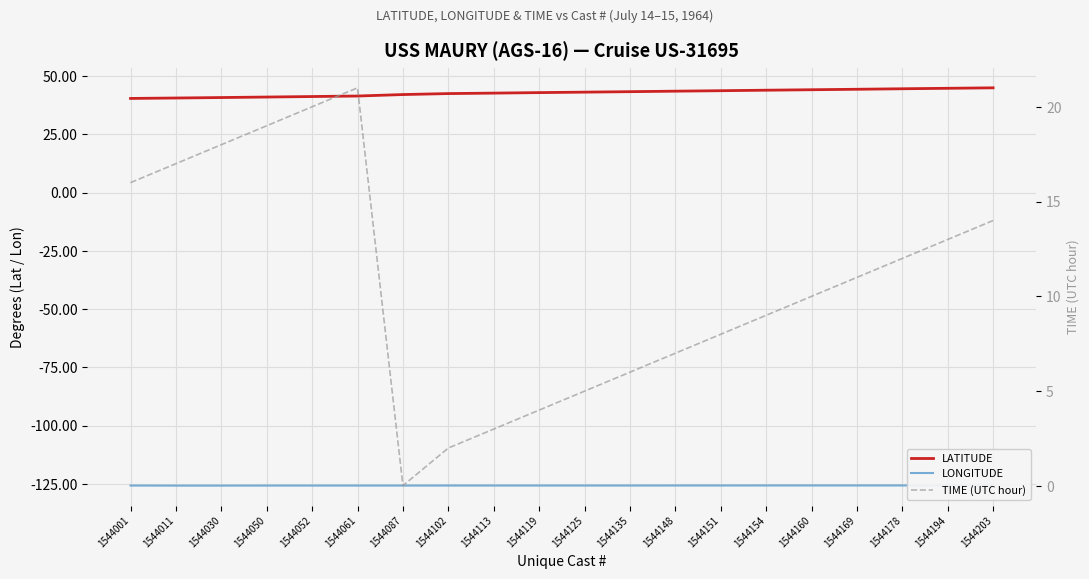

How many data points in LATITUDE are above 43?

10